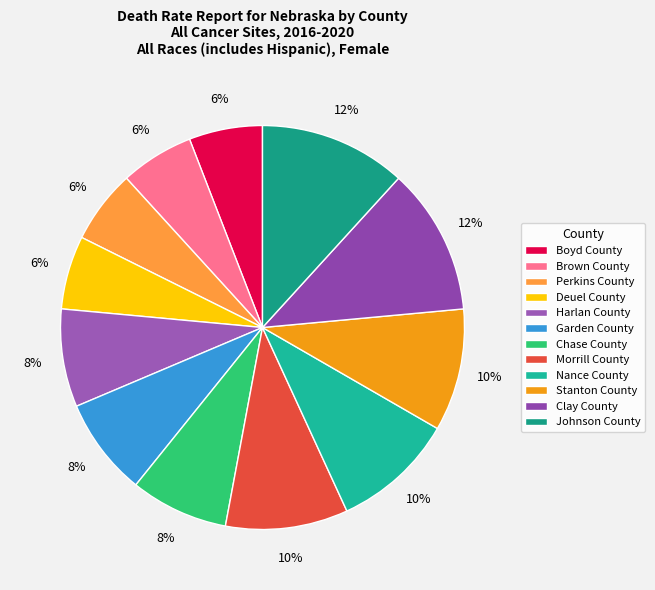

What is the ratio of the value at Johnson County to the value at Morrill County?

1.2